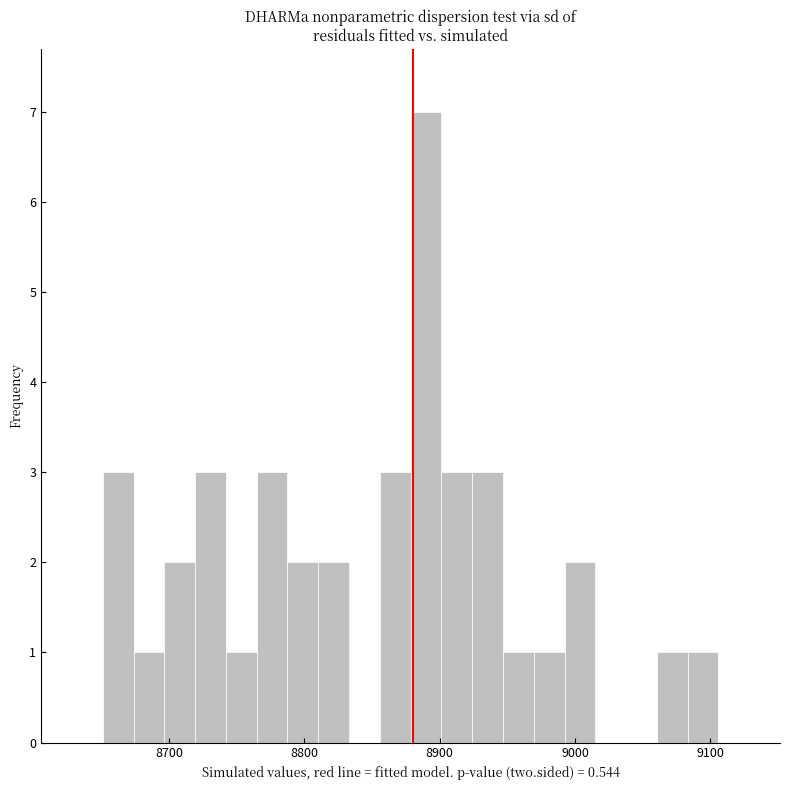

Around what value on the x-axis is the tallest bar? Give the approximate position of its centre, as read against the axis.

8890